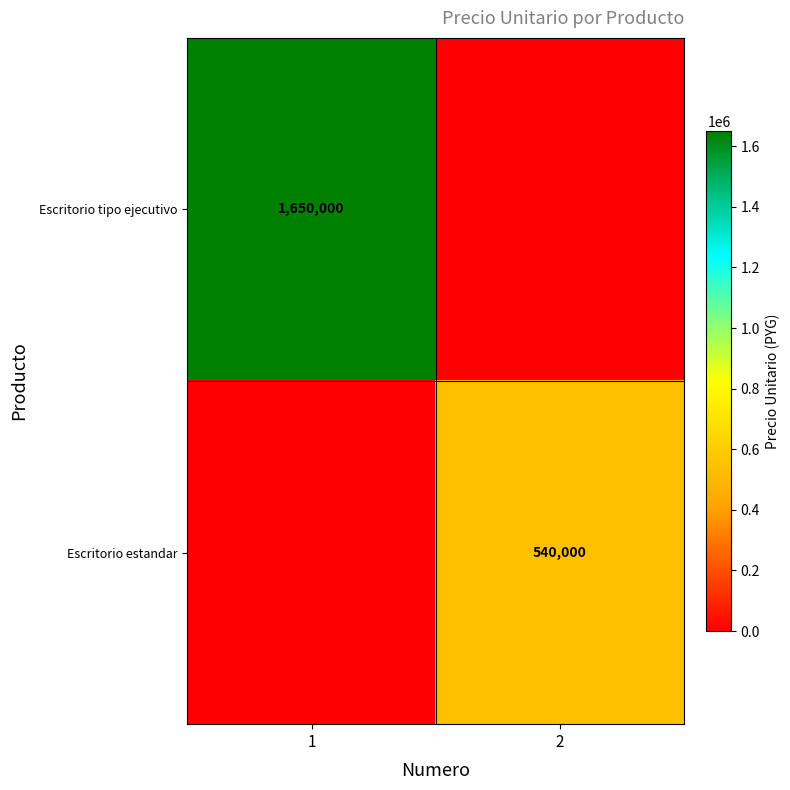

True or false: Escritorio estandar has a value of 540000 at 2.

True